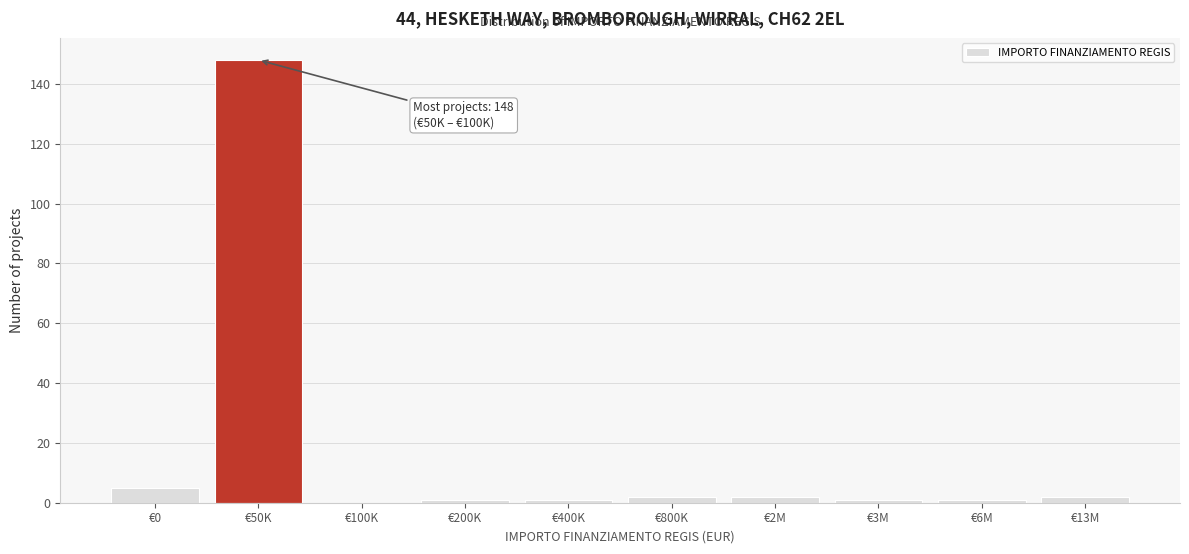

Reading left to right, transcribe all the data shown in this chart.

€0=5	€50K=148	€100K=0	€200K=1	€400K=1	€800K=2	€2M=2	€3M=1	€6M=1	€13M=2